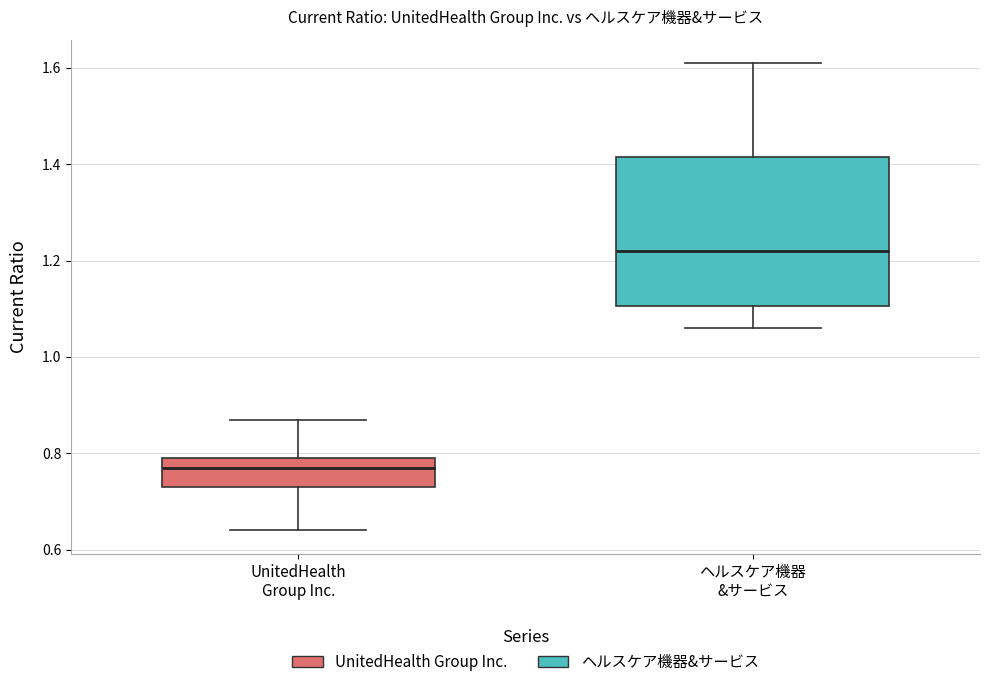

Where does the median line of the box for UnitedHealth Group Inc. sit on the y-axis? The values are not printed on the chart, so give them approximately, as read against the axis.

0.78